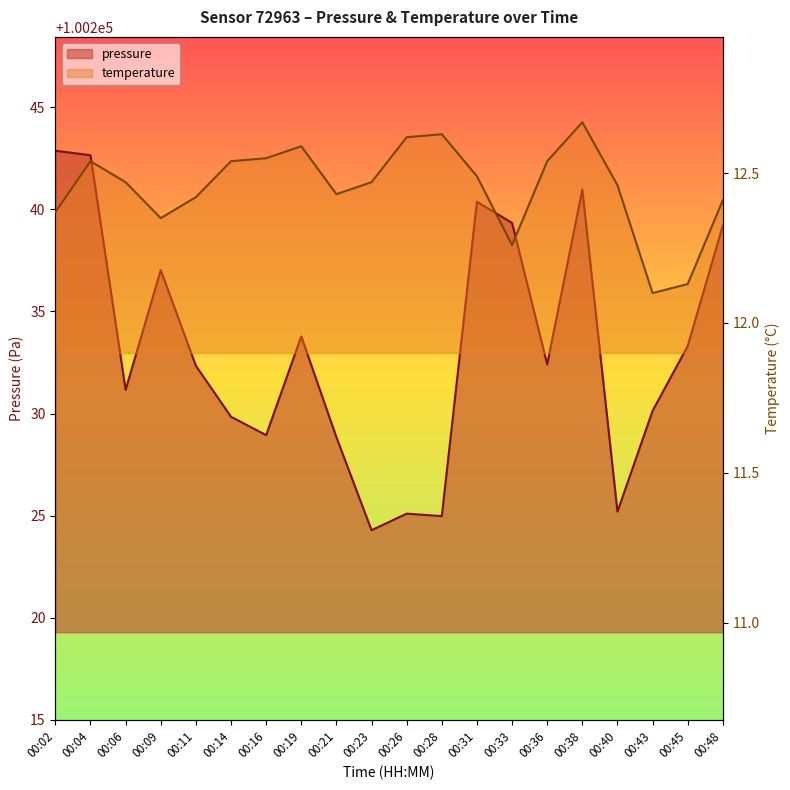

True or false: pressure and temperature cross at least once.

False